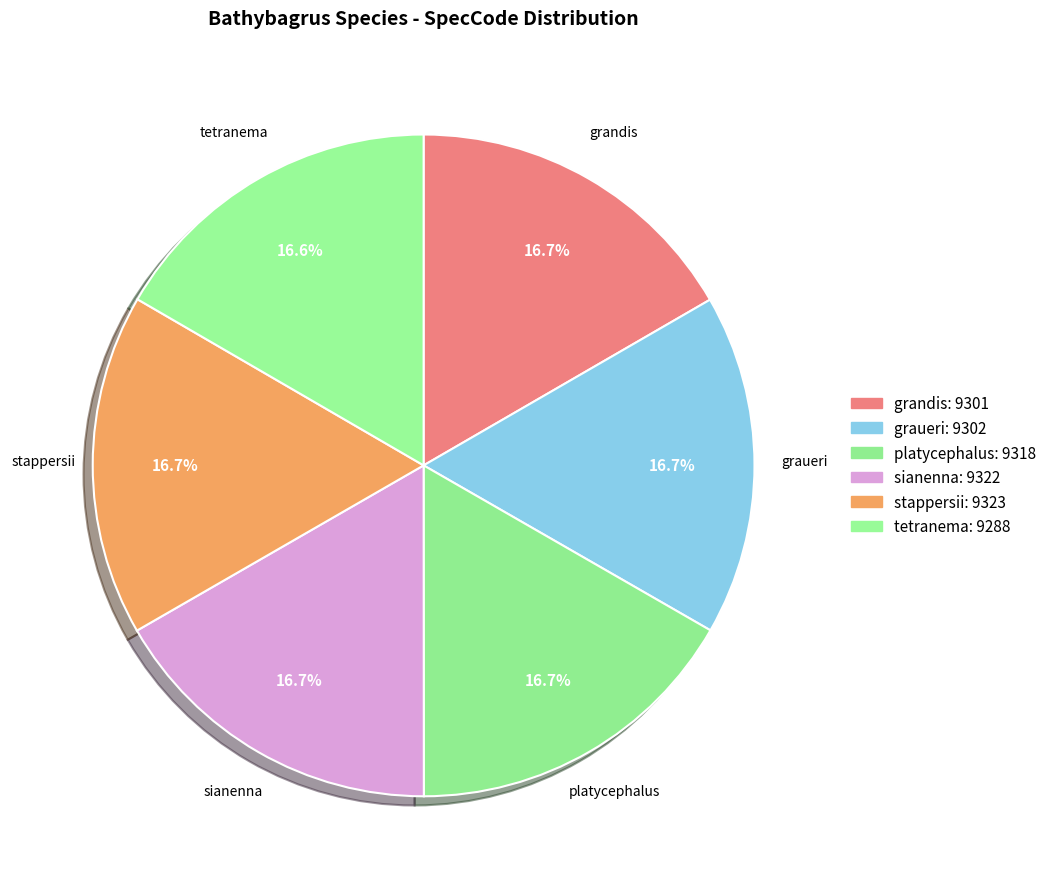

What percentage is the tetranema slice, to the nearest percent?

17%